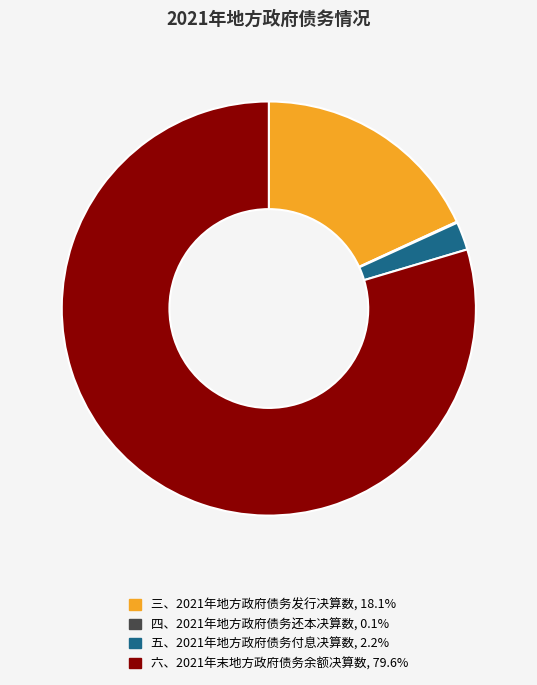

Which slice is the largest?

六、2021年末地方政府债务余额决算数